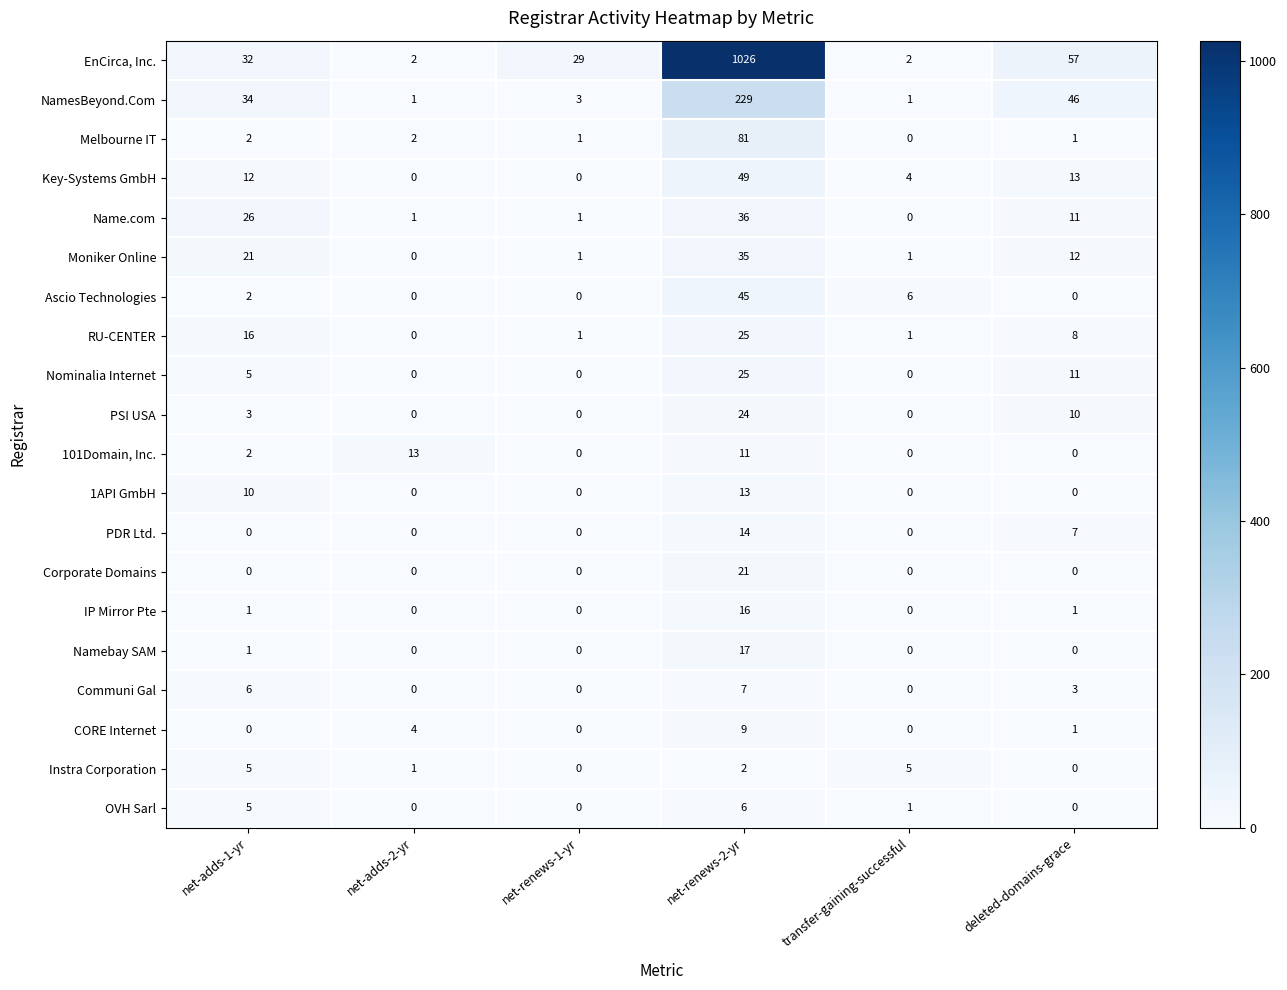

Which series has the largest range (max minus min)?

EnCirca, Inc.